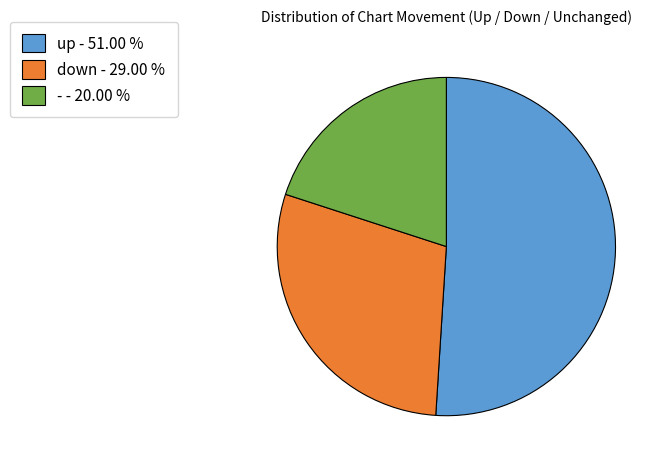

Is the sum of down - 29.00 % and up - 51.00 % greater than half?

Yes